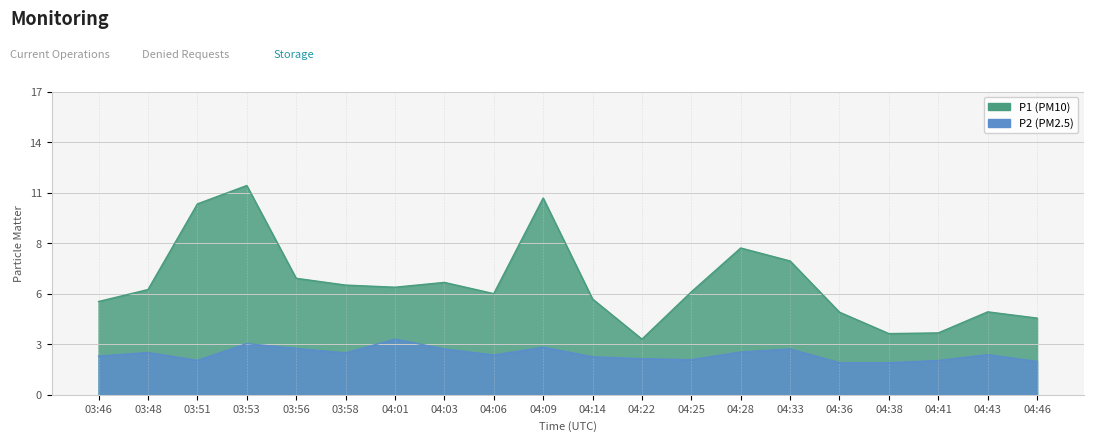

Reading right to left, transcribe all the data shown in this chart.

P1: 04:46=4.3	04:43=4.7	04:41=3.5	04:38=3.4	04:36=4.6	04:33=7.5	04:28=8.2	04:25=5.8	04:22=3.1	04:14=5.4	04:09=11.0	04:06=5.7	04:03=6.3	04:01=6.0	03:58=6.2	03:56=6.5	03:53=11.7	03:51=10.7	03:48=5.9	03:46=5.2
P2: 04:46=1.9	04:43=2.2	04:41=1.9	04:38=1.8	04:36=1.8	04:33=2.6	04:28=2.4	04:25=2.0	04:22=2.0	04:14=2.1	04:09=2.7	04:06=2.2	04:03=2.6	04:01=3.1	03:58=2.4	03:56=2.6	03:53=2.9	03:51=1.9	03:48=2.4	03:46=2.2